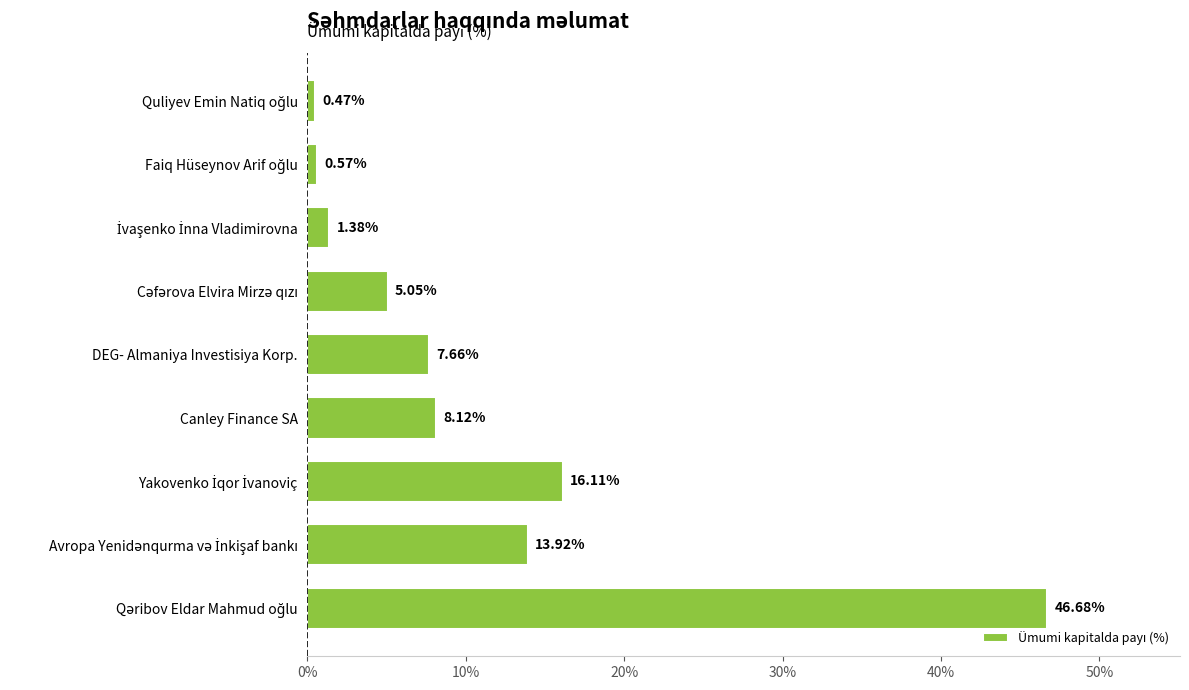

What is the sum of all values?

100.0